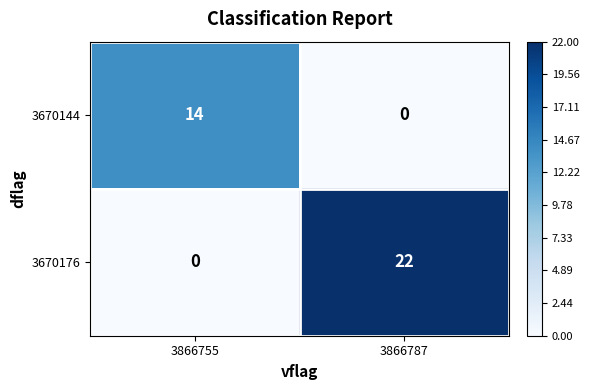

Which series changed the most between 3866755 and 3866787?

3670176